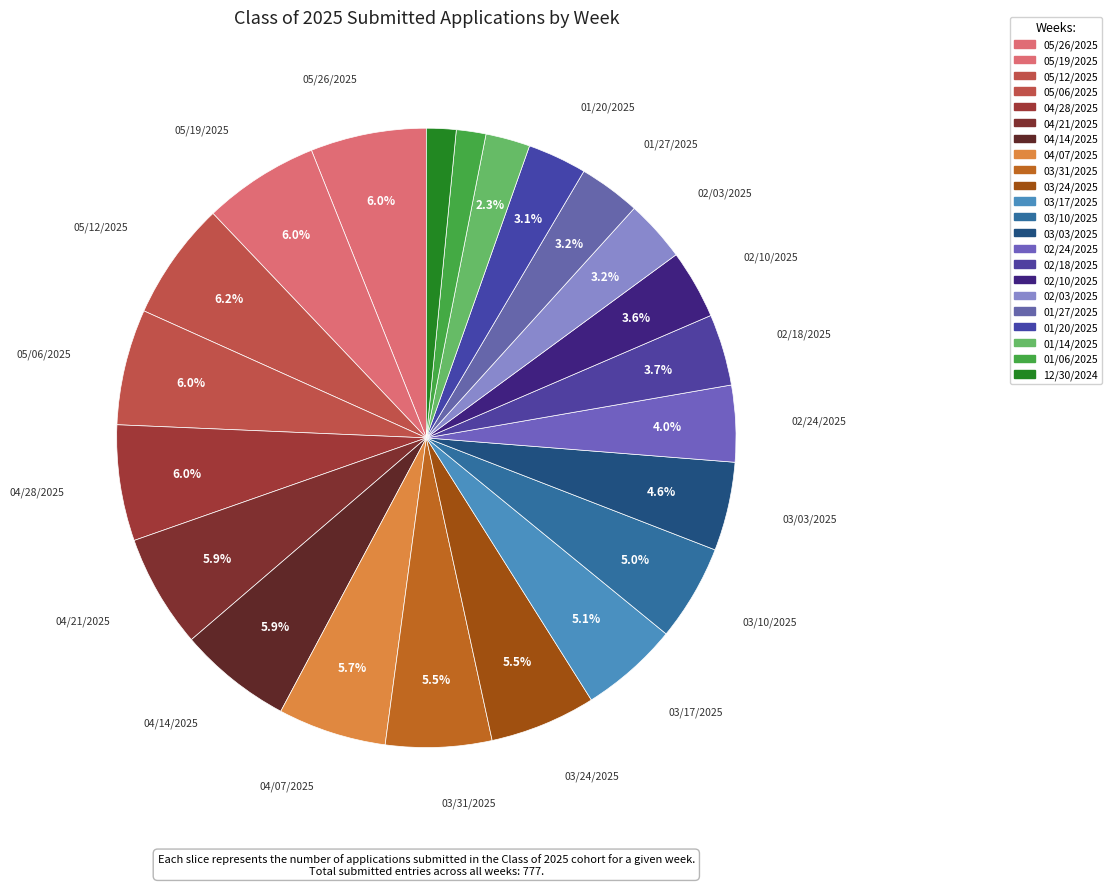

Does any single category account for the majority?

No